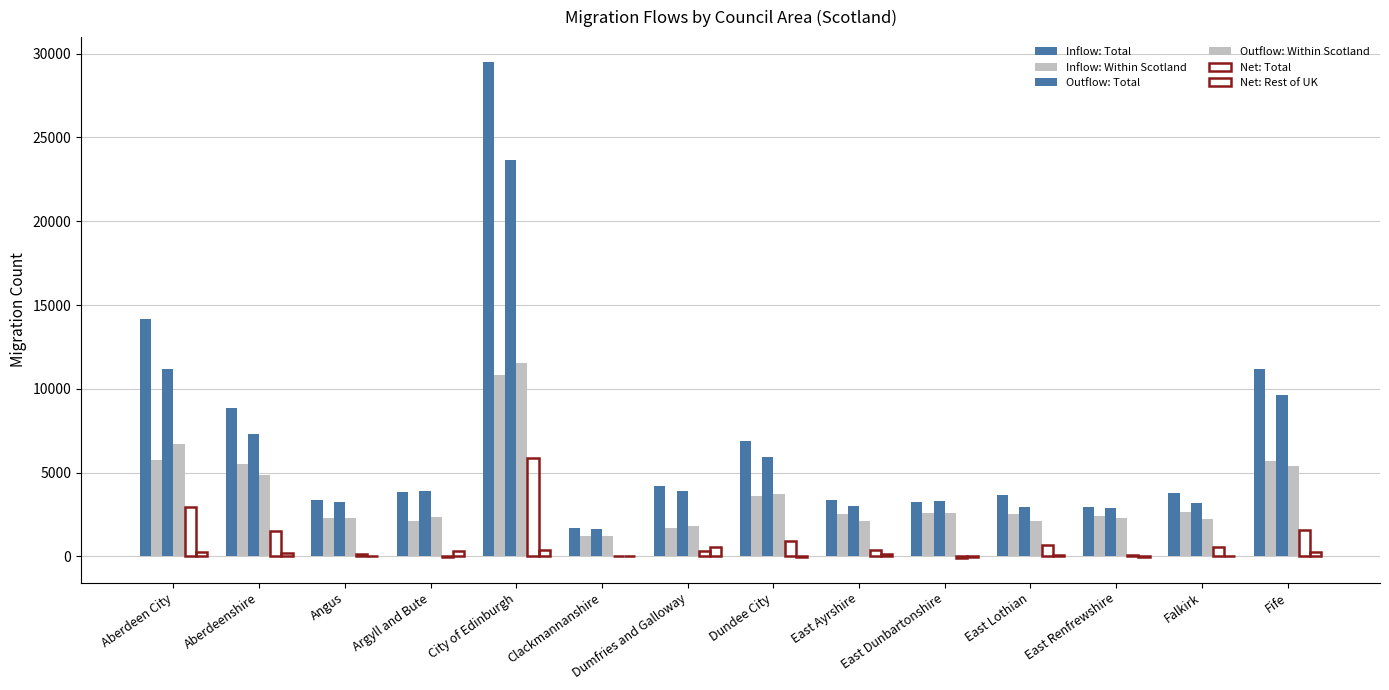

Does the chart contain stacked bars?

No